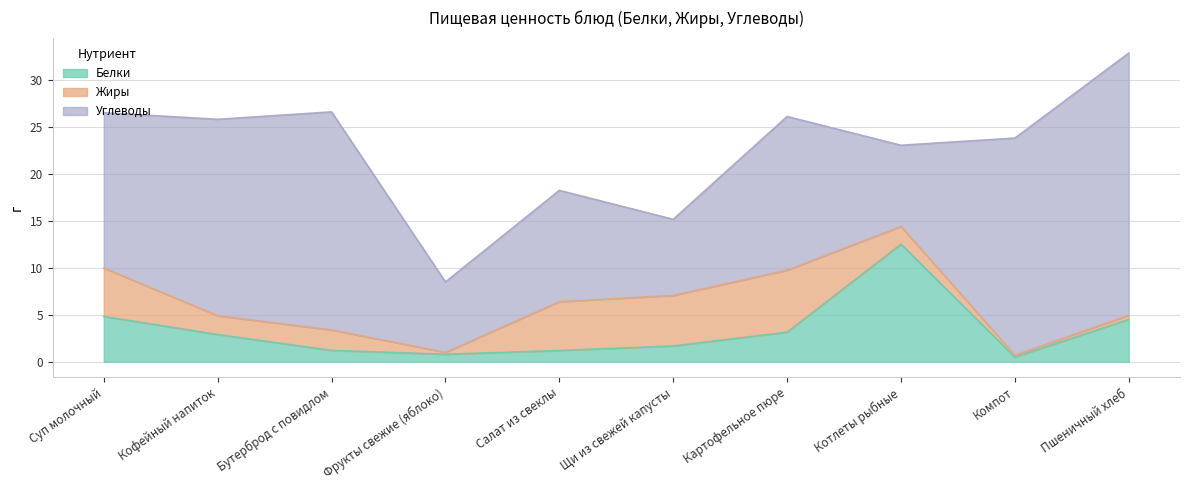

In Жиры, how many points are higher than both neighbors (excluding endpoints)?

2